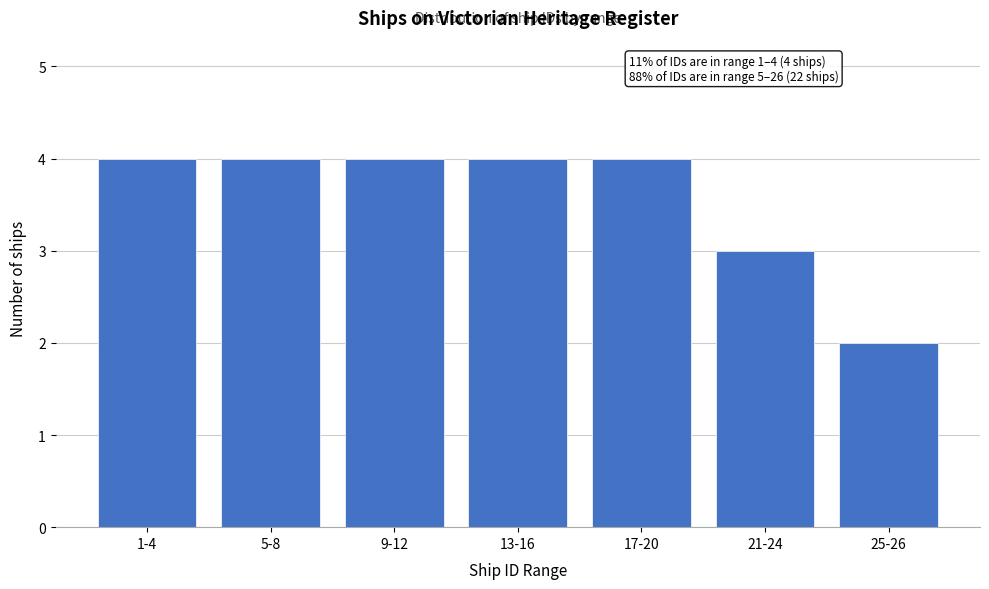

Reading left to right, extract all data points from this chart.

4	4	4	4	4	3	2